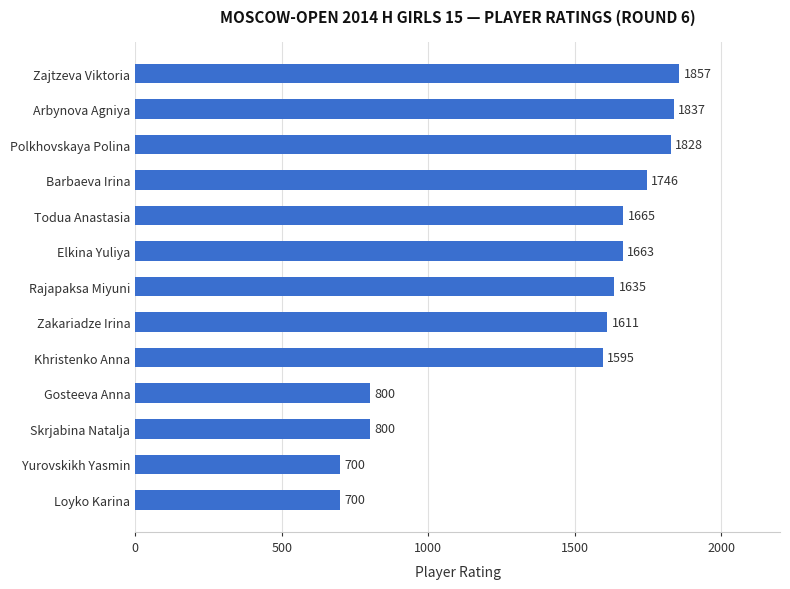

What position from the top is Arbynova Agniya?

2